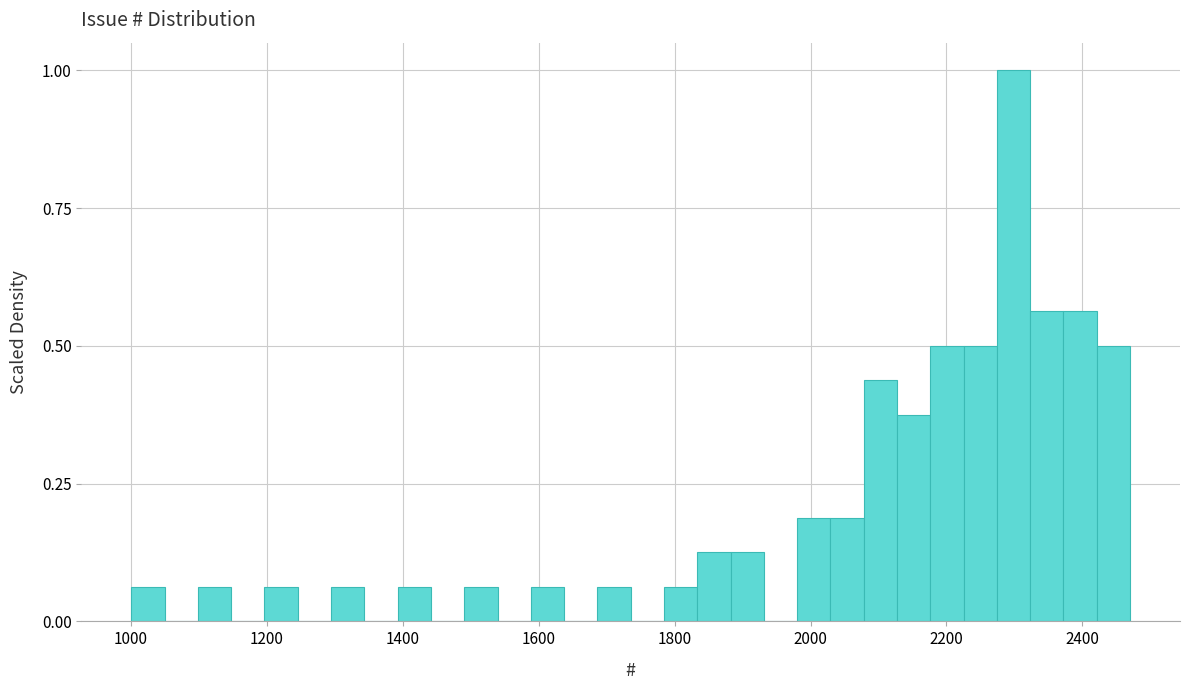

Around what value on the x-axis is the tallest bar? Give the approximate position of its centre, as read against the axis.

2300